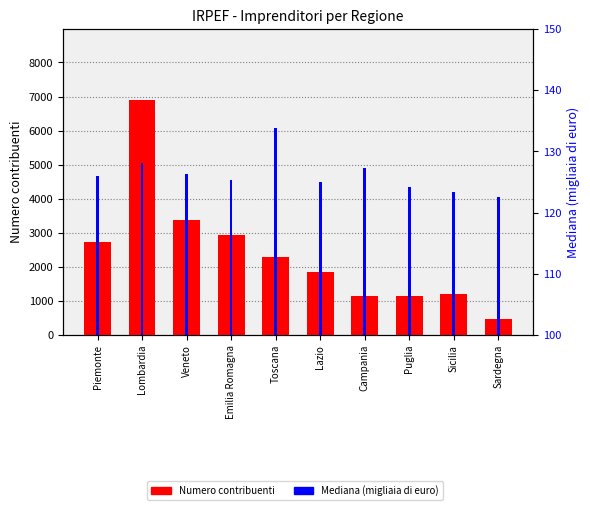

List the series in order of their overall mean, lowest first.

Mediana (migliaia di euro), Numero contribuenti